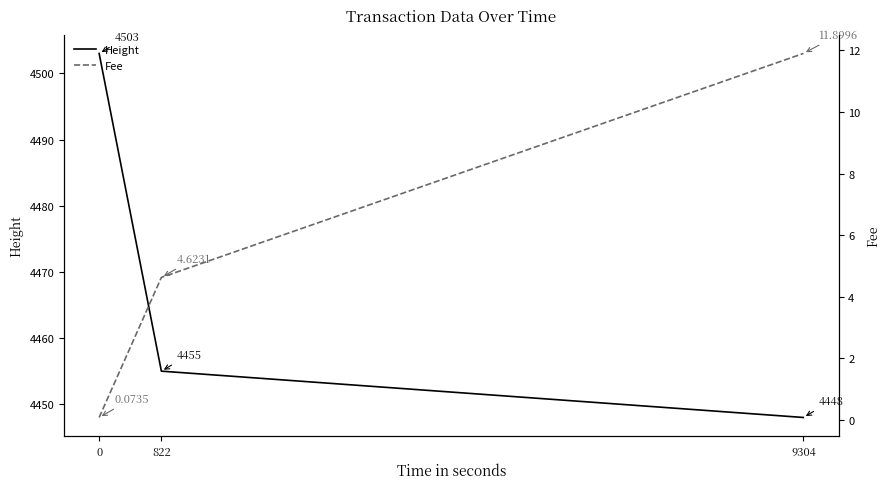

What is the minimum value shown in the chart?

0.1